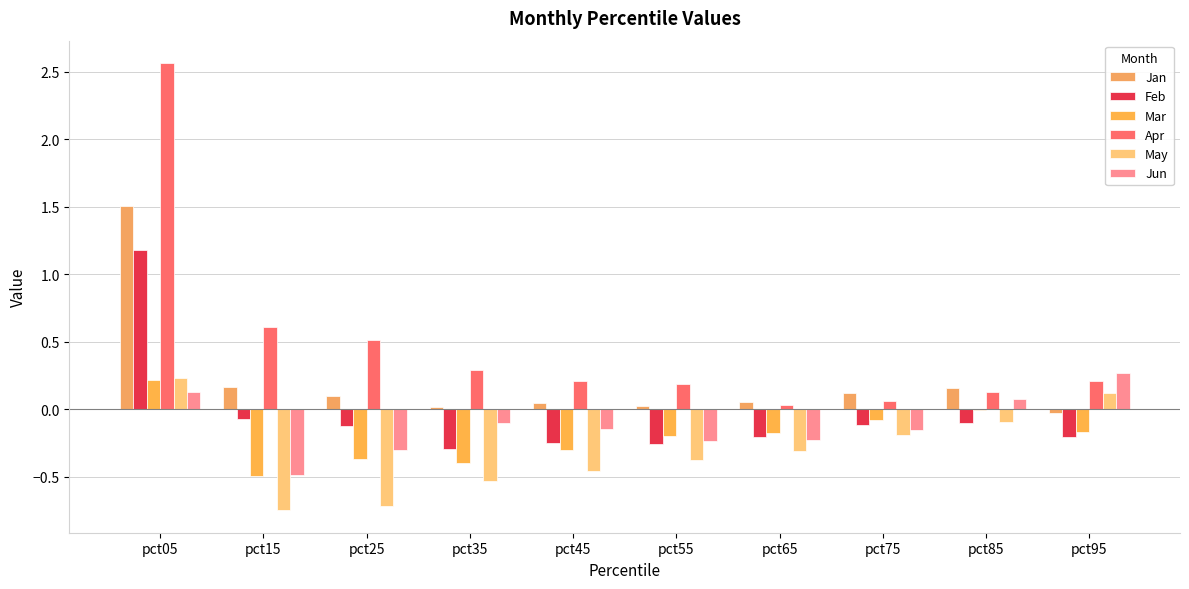

Between pct35 and pct85, which series saw the biggest shift?

May